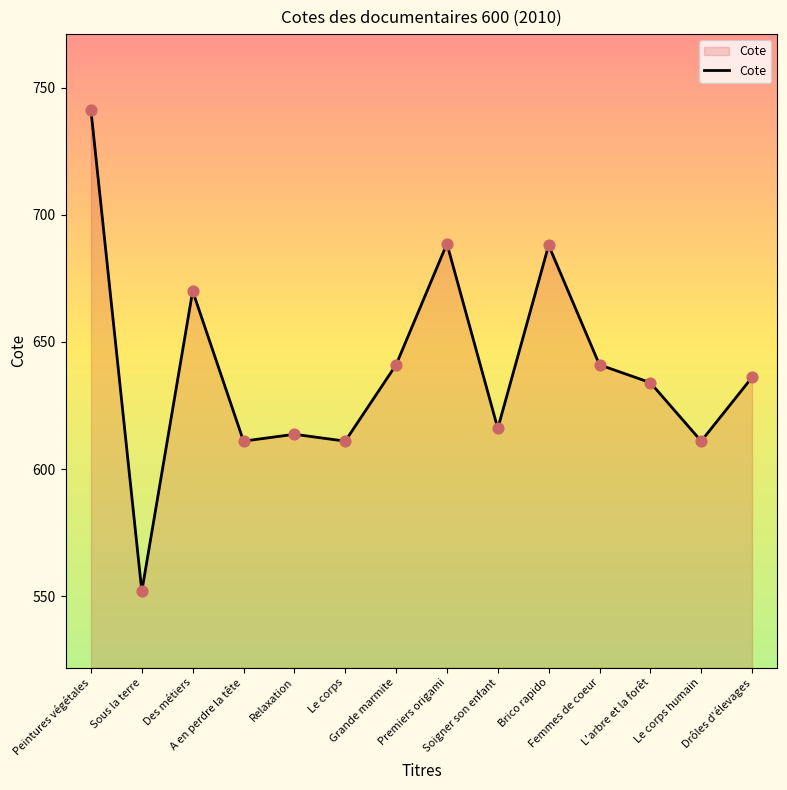

Between Premiers origami and Soigner son enfant, which is larger?

Premiers origami